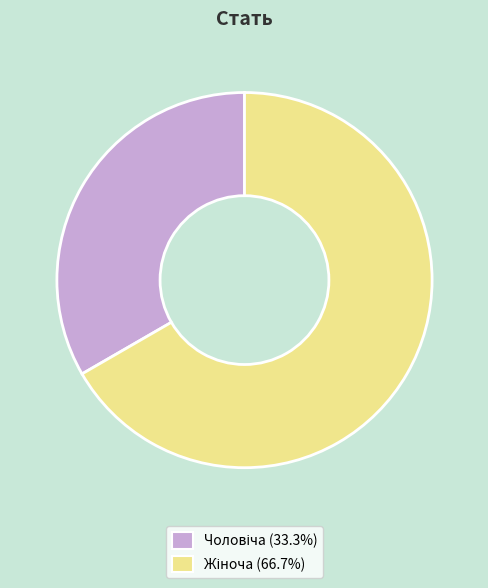

Is there a majority slice in this chart?

Yes